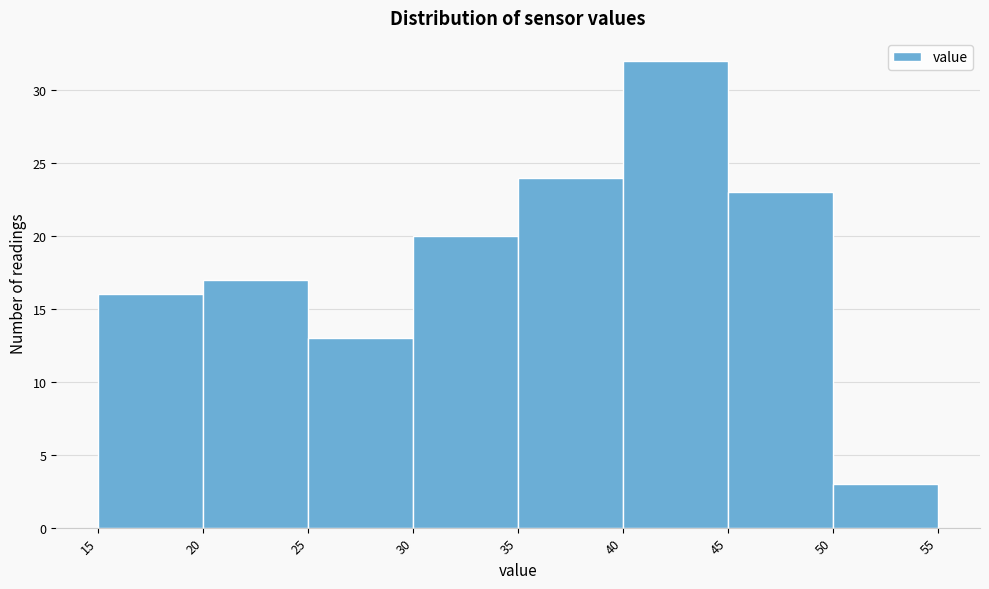

Reading left to right, transcribe this chart: for each bar, give the range it covers on the x-axis and its height. The values are not printed on the chart, so give them approximately, as read against the axis.

15 to 20: 16
20 to 25: 17
25 to 30: 13
30 to 35: 20
35 to 40: 24
40 to 45: 32
45 to 50: 23
50 to 55: 3